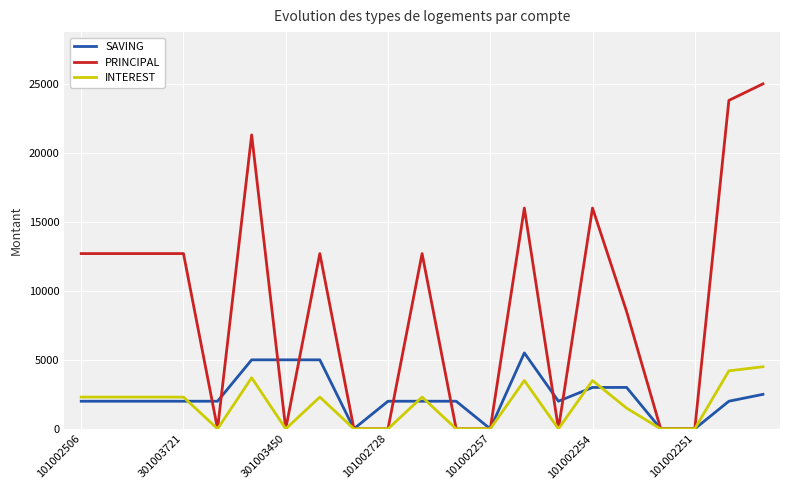

What is the average value of the PRINCIPAL series?

8895